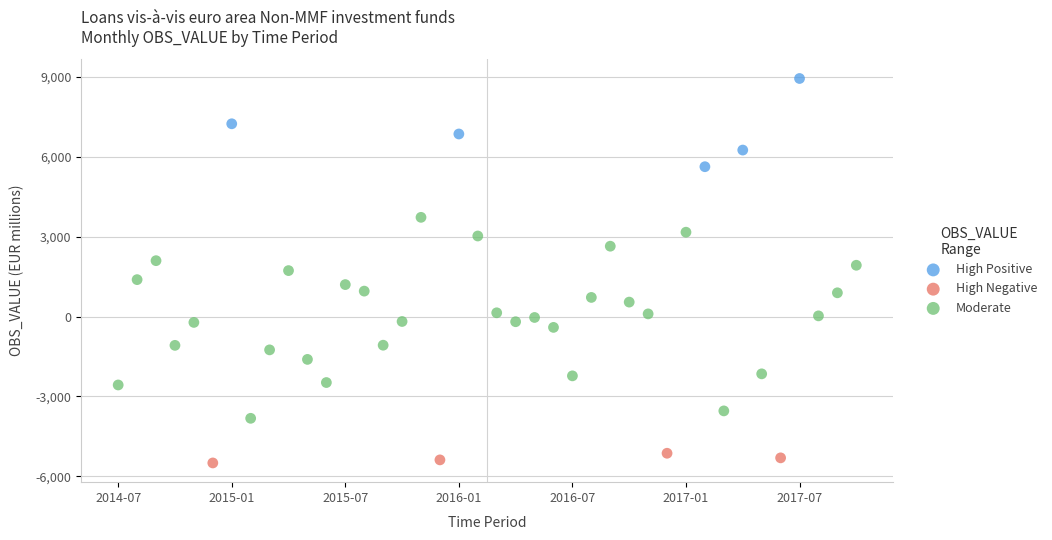

Which series reaches the maximum Y coordinate?

High Positive